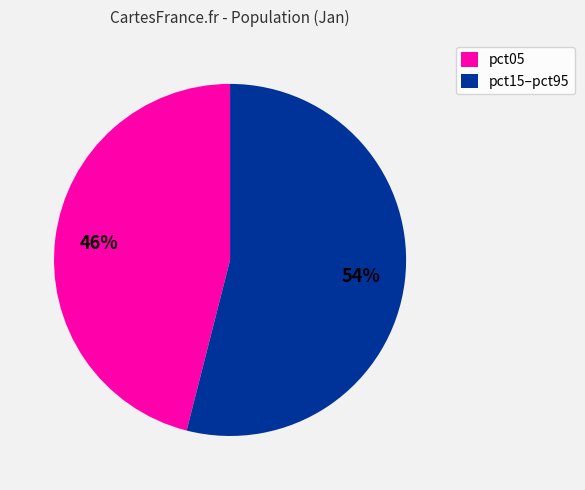

How many slices are in this pie chart?

2